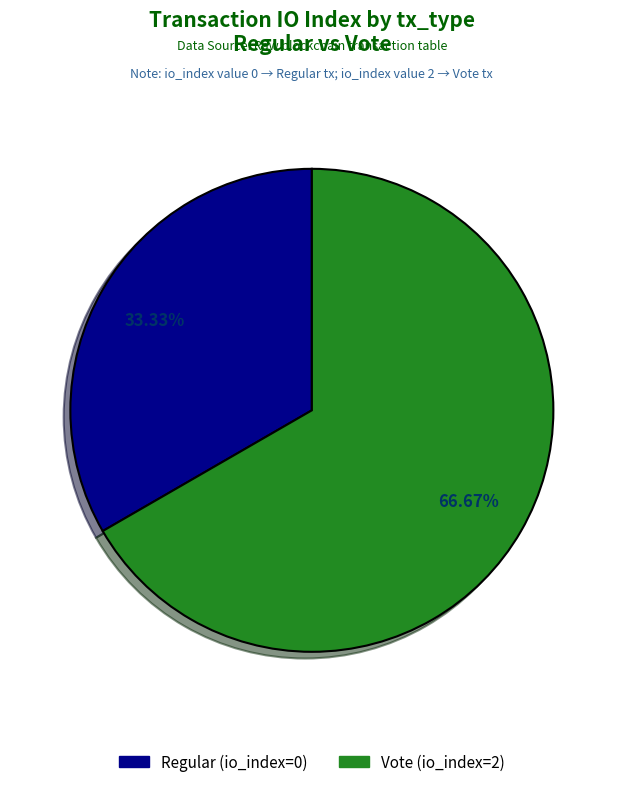

To the nearest percent, what percentage of the pie is Vote (io_index=2)?

67%